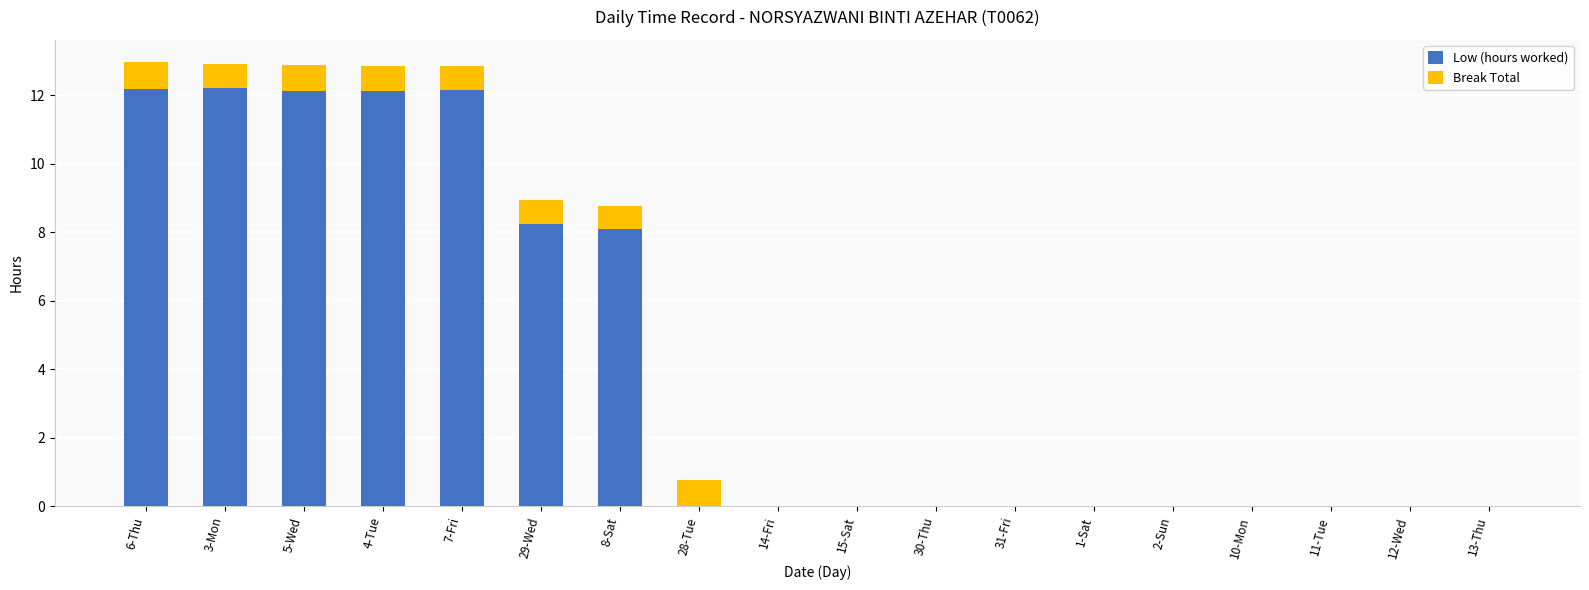

True or false: Low (hours worked) has a value of 12.2 at 7-Fri.

True